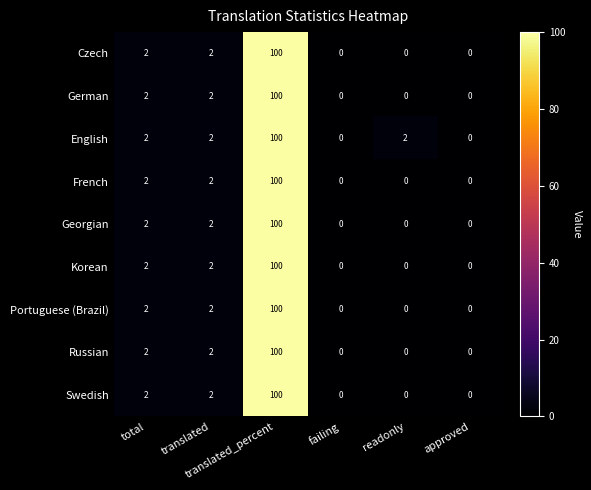

What is the difference between the maximum and minimum values in the English series?

100